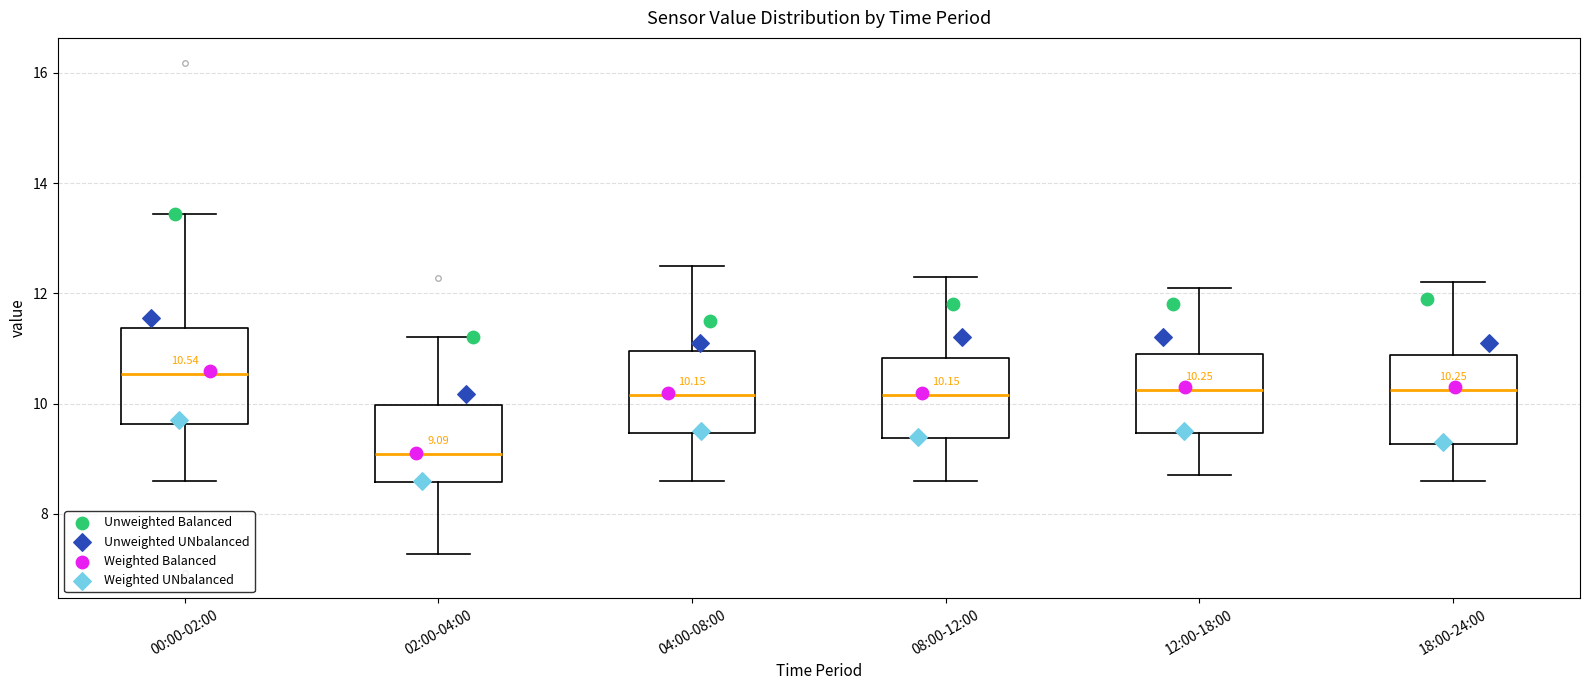

Which box's median line is the highest?

00:00-02:00